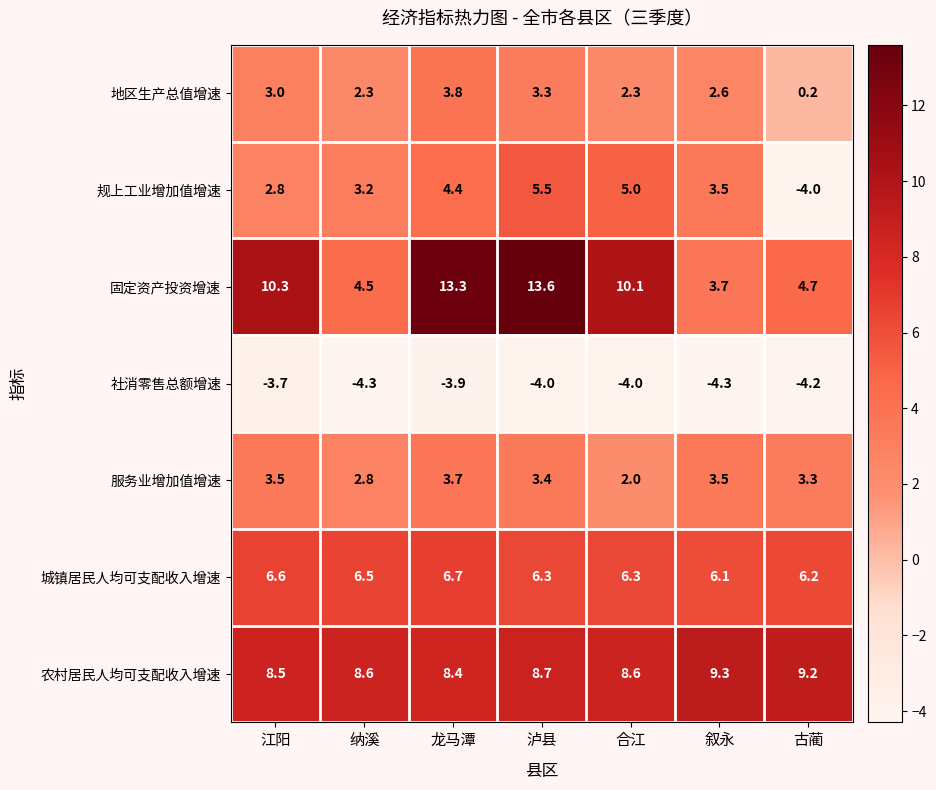

The 城镇居民人均可支配收入增速 series shows 6.7 at 龙马潭. True or false?

True